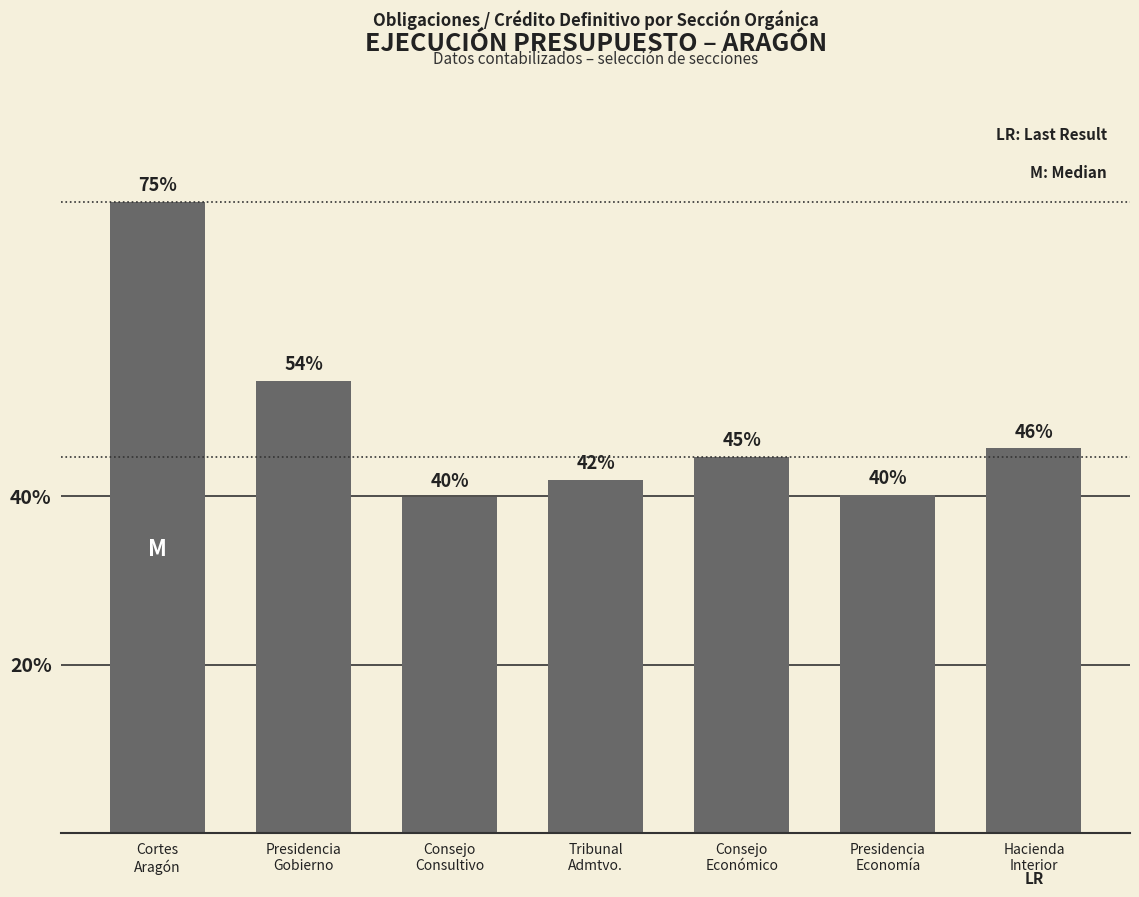

What is the ratio of the value at Tribunal
Admtvo. to the value at Hacienda
Interior?

0.9